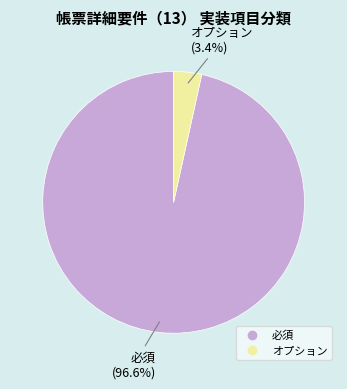

Does any single category account for the majority?

Yes